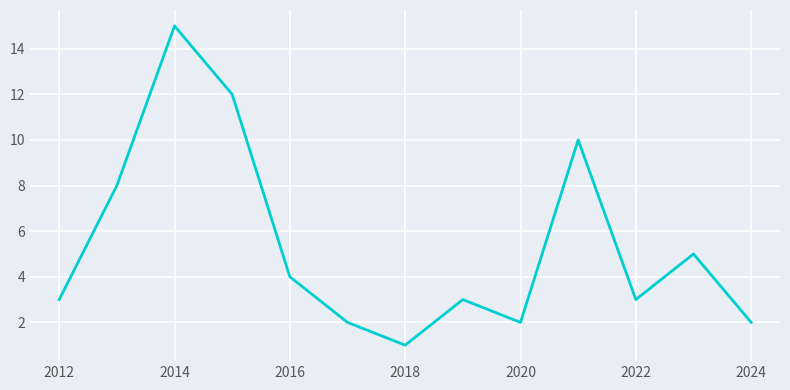

Reading left to right, transcribe all the data shown in this chart.

3	8	15	12	4	2	1	3	2	10	3	5	2